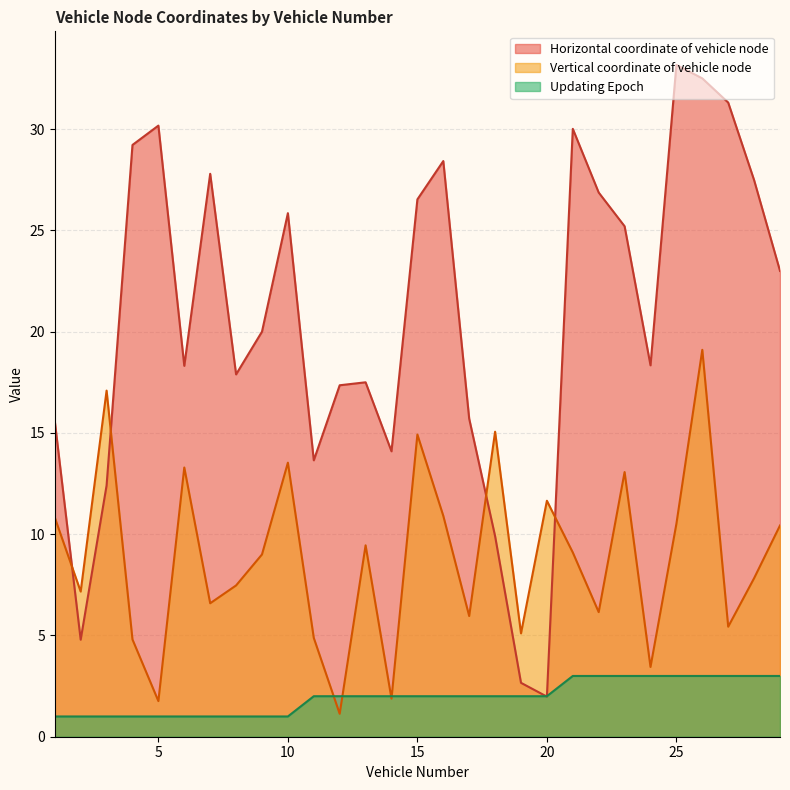

What are all the series names shown in the legend?

Horizontal coordinate of vehicle node, Vertical coordinate of vehicle node, Updating Epoch